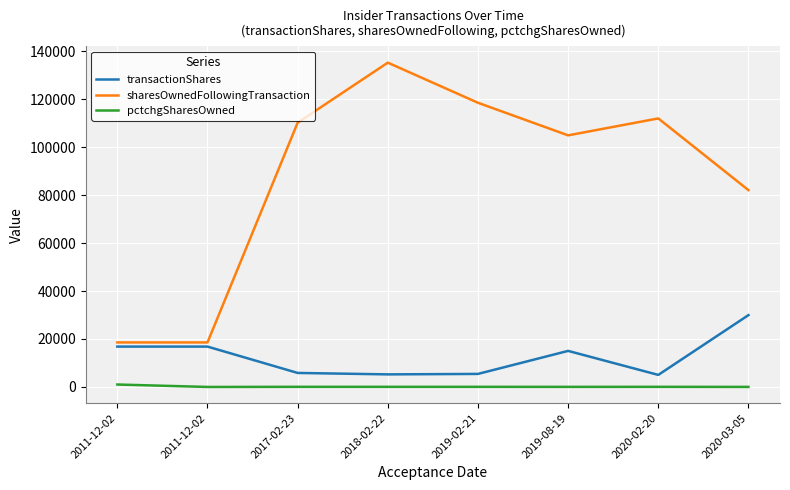

In transactionShares, how many points are higher than both neighbors (excluding endpoints)?

1